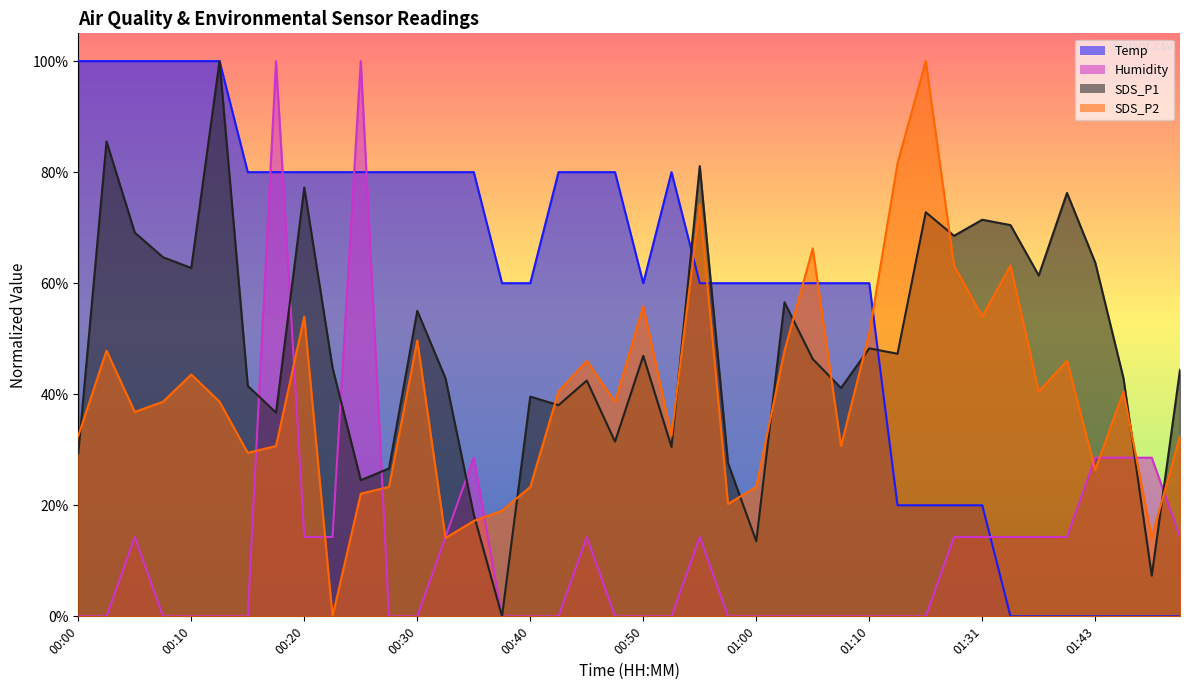

True or false: SDS_P2 and Humidity cross at least once.

True